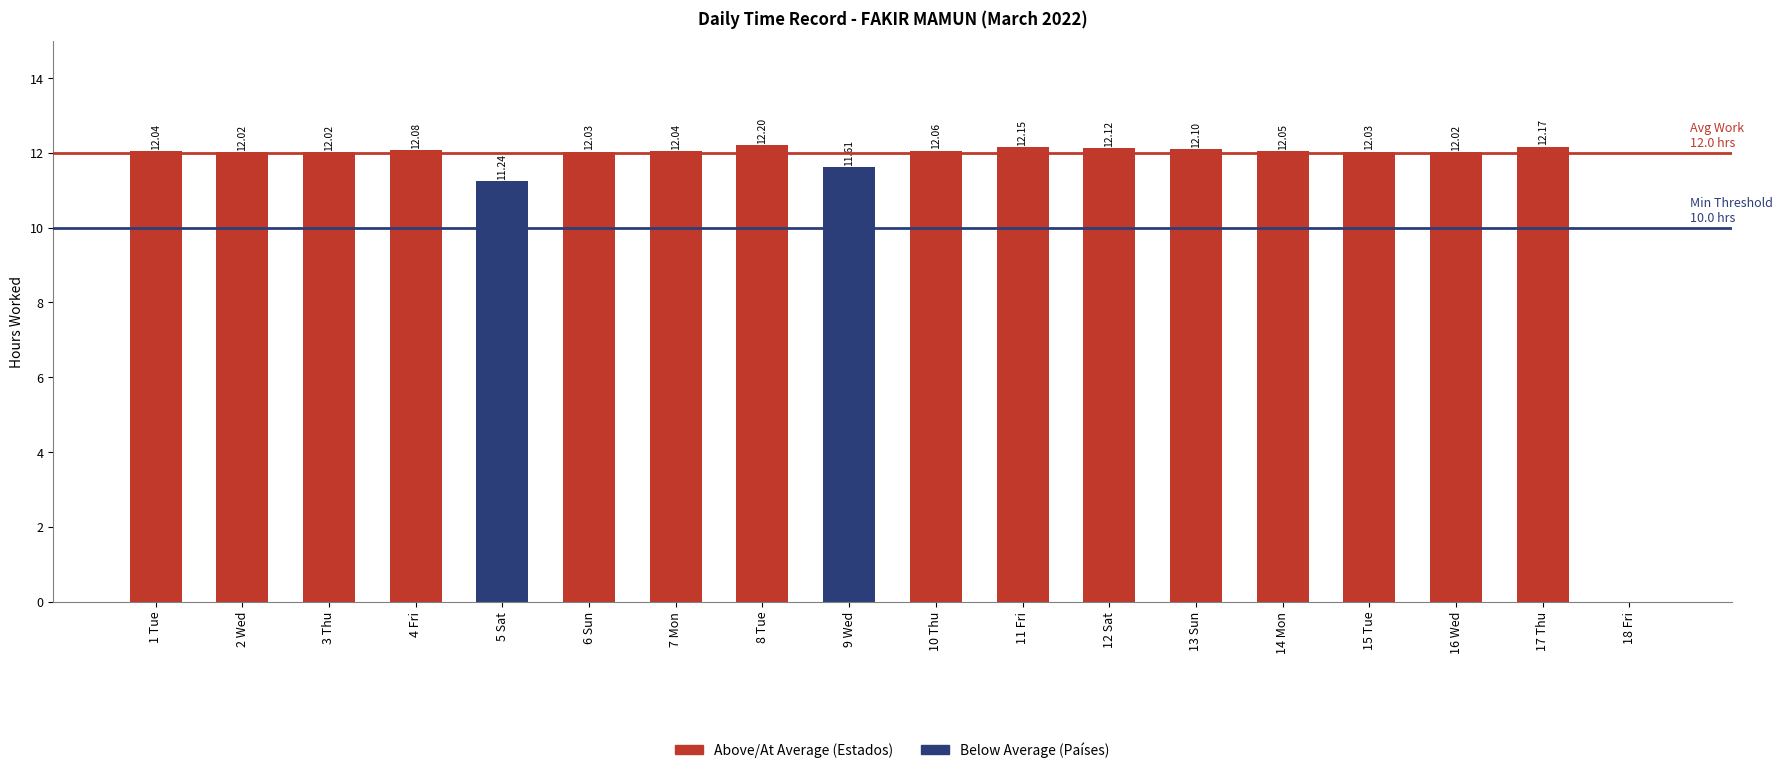

How many data points does each series have?

18